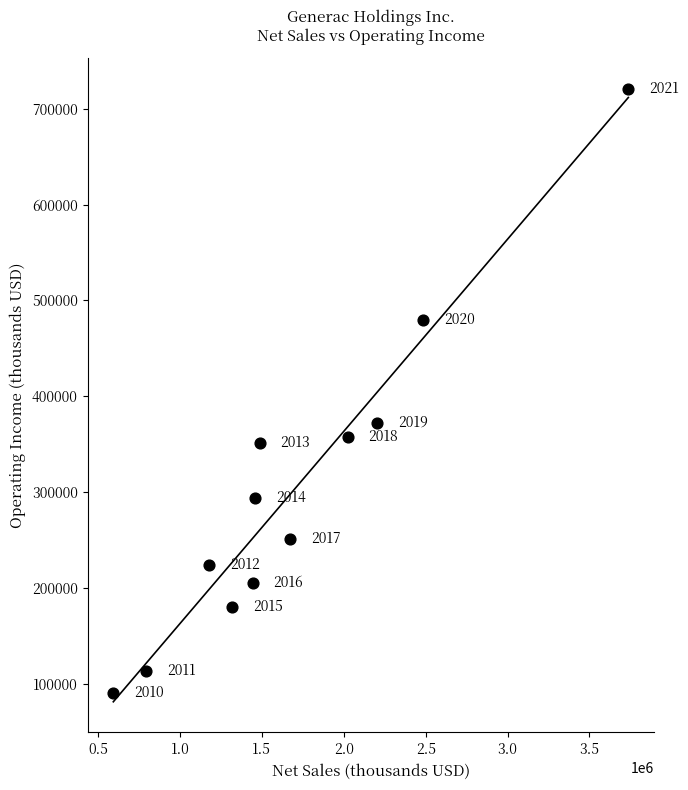

What is the range of X values (max minus min)?

3144304